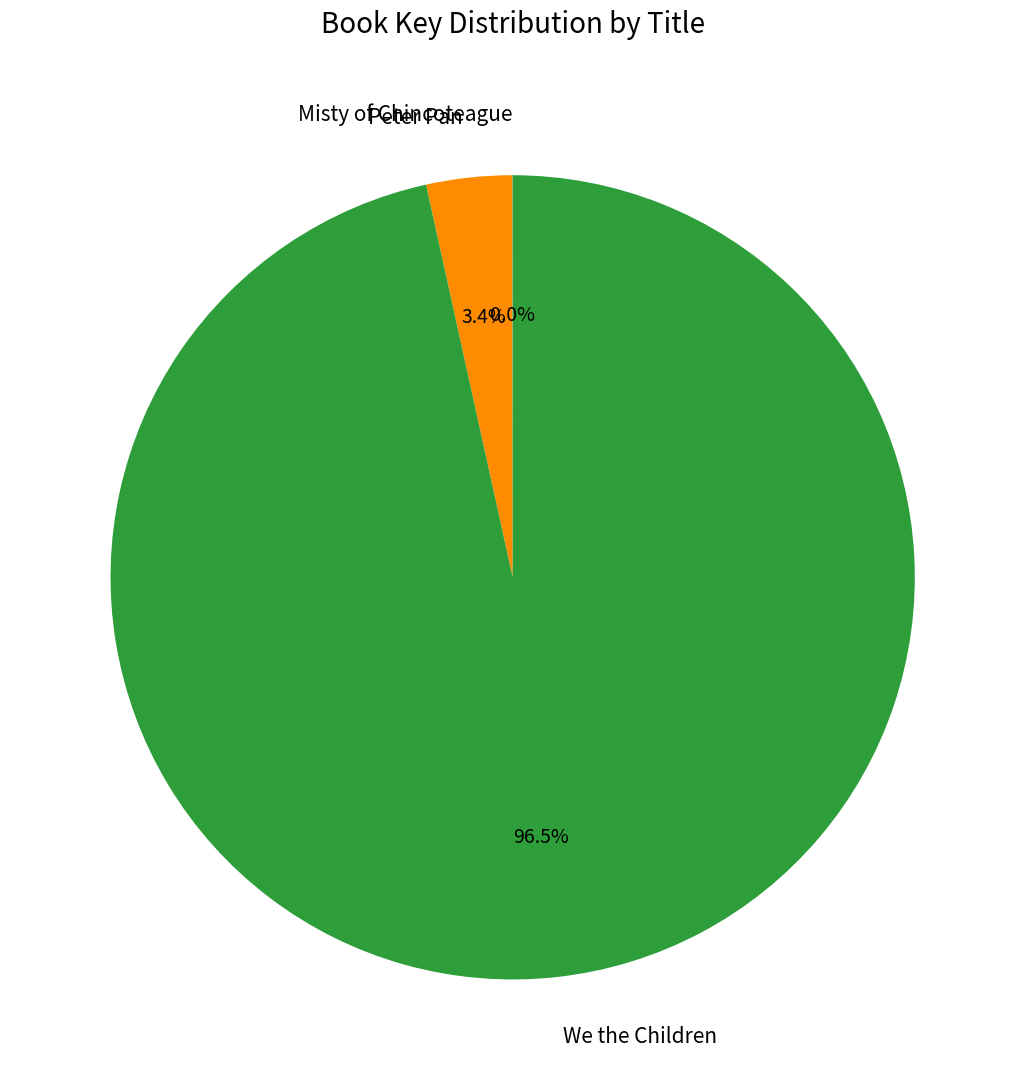

Is there a majority slice in this chart?

Yes